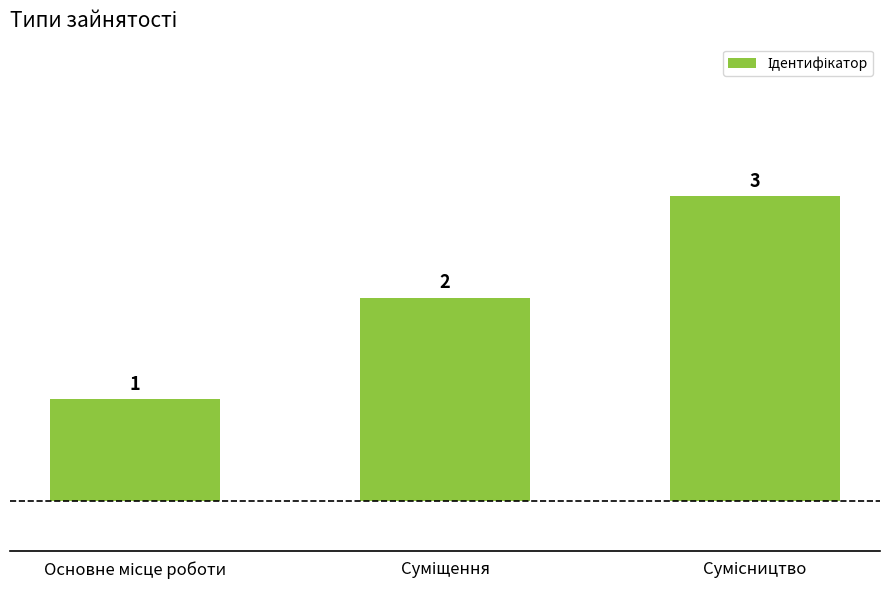

How many series are shown in this chart?

1